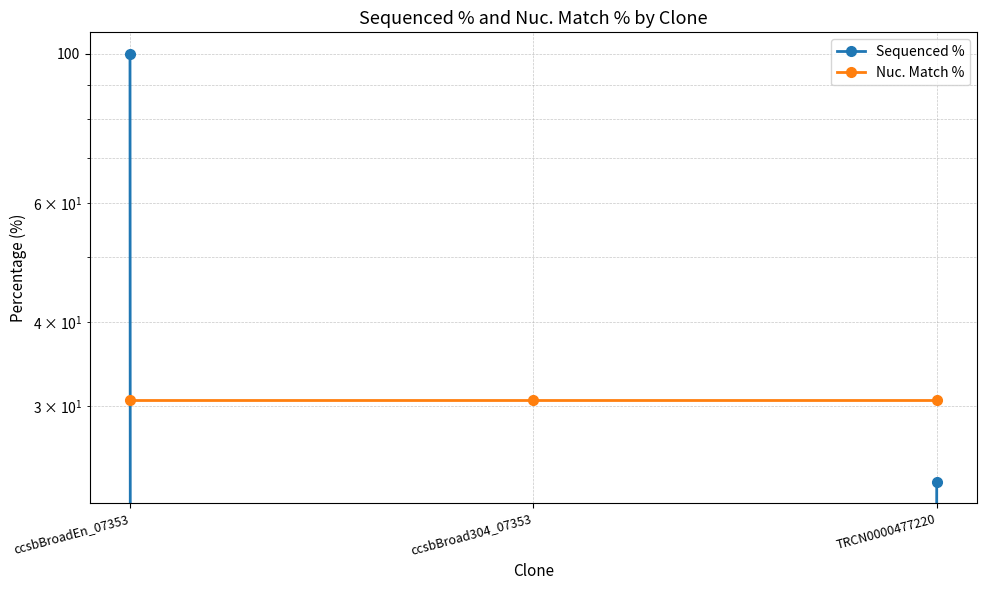

Rank the series by their average value, from lowest to highest.

Nuc. Match %, Sequenced %